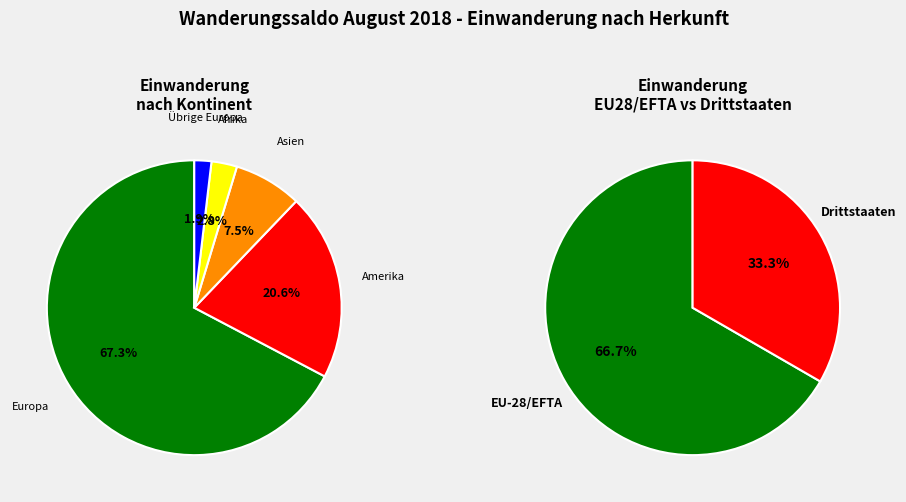

What percentage is the Übrige Europa slice, to the nearest percent?

2%